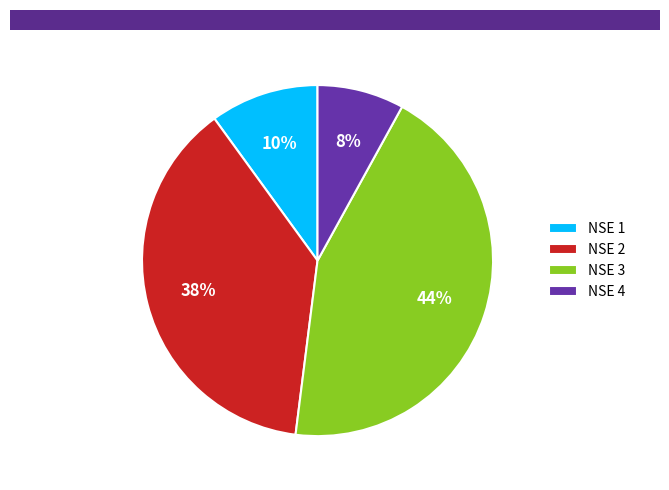

To the nearest percent, what portion does NSE 1 represent?

10%